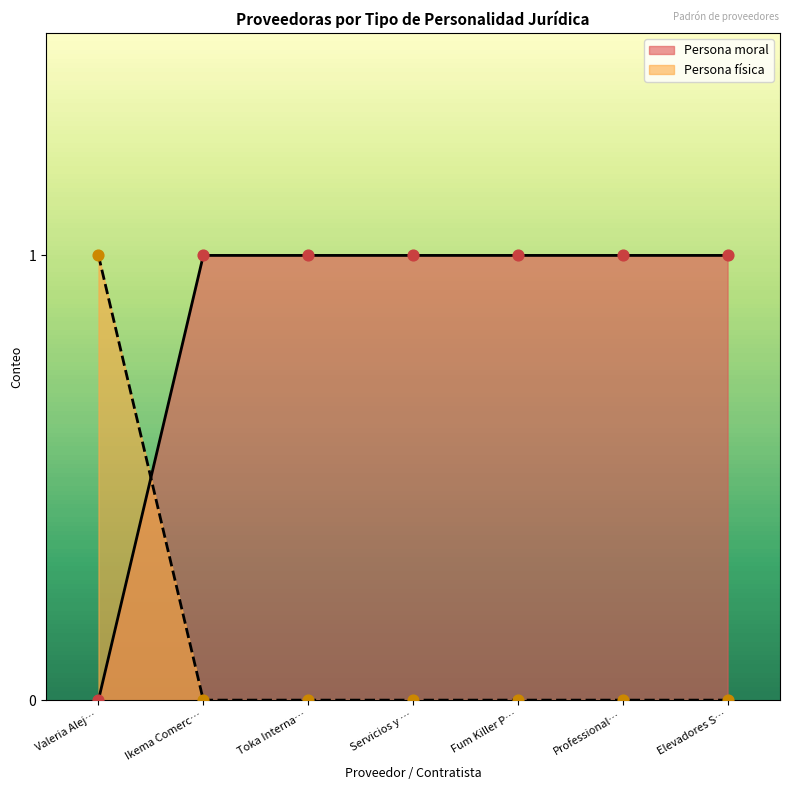

What is the total value across all series at Fum Killer P…?

1